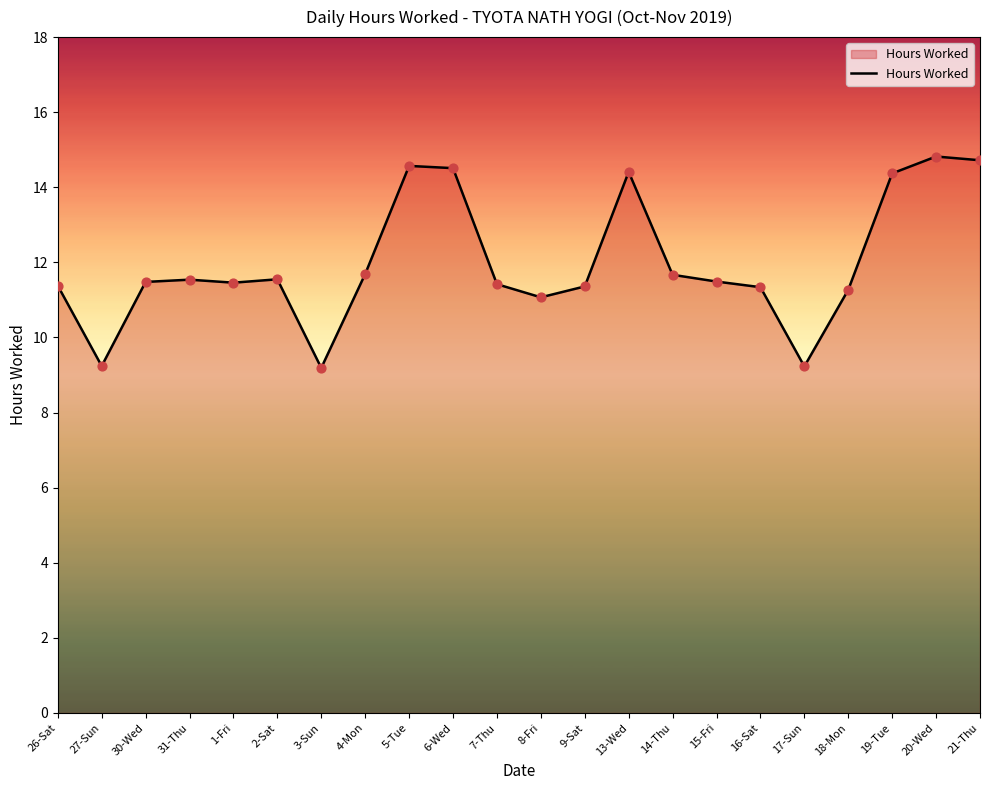

Between 16-Sat and 15-Fri, which is larger?

15-Fri